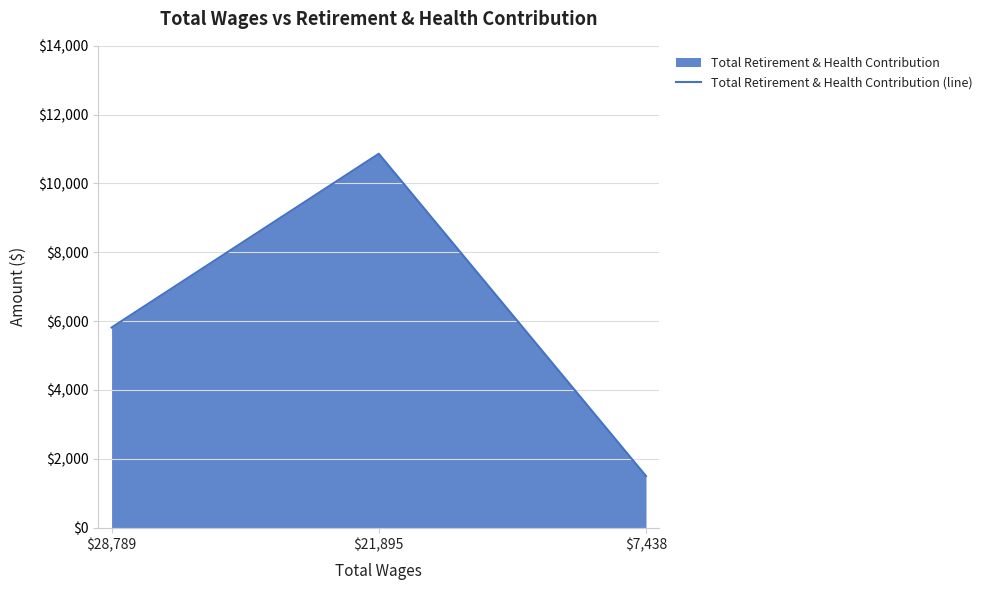

Read the value at $28,789, to the nearest 10.

5810